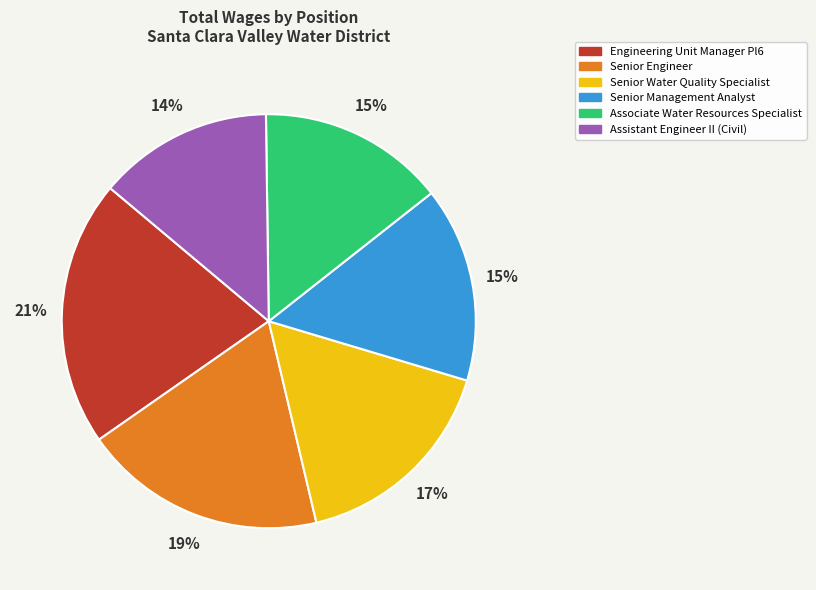

Which slice is the smallest?

Assistant Engineer II (Civil)